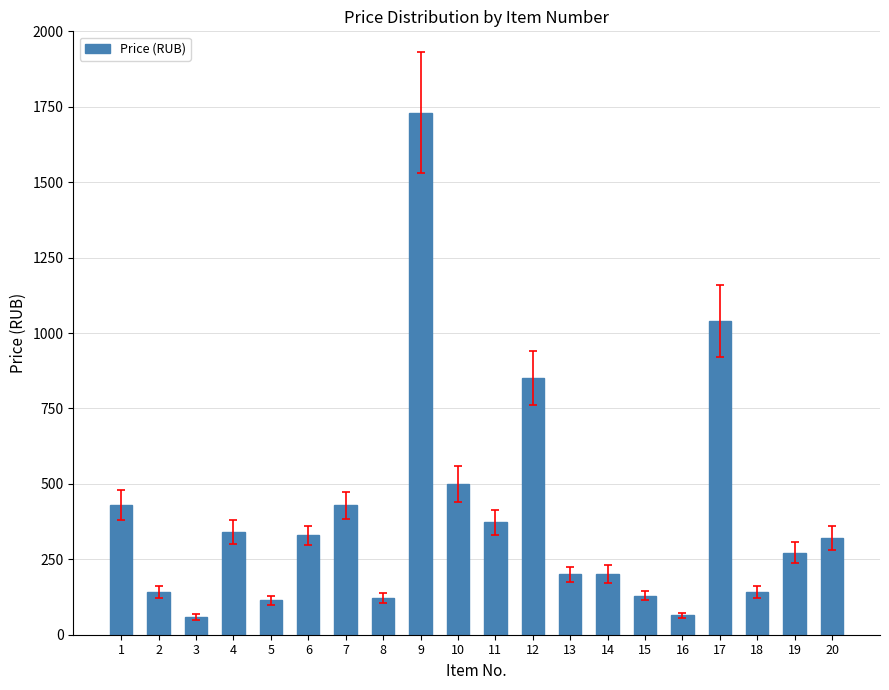

What is the sum of all values?

7784.0